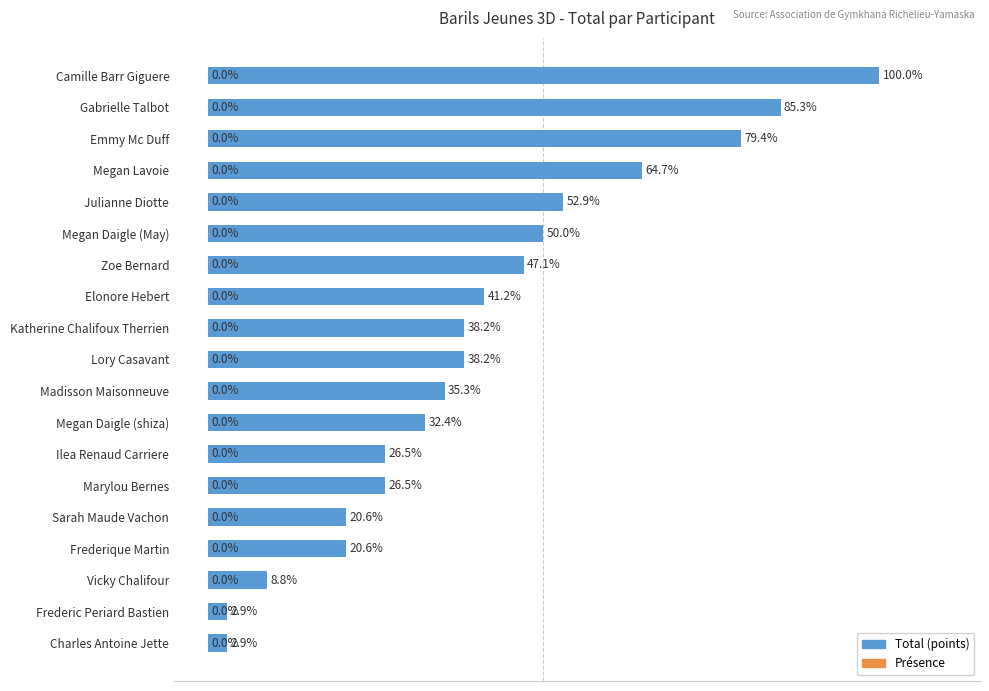

Which label corresponds to the largest value in the chart?

Camille Barr Giguere